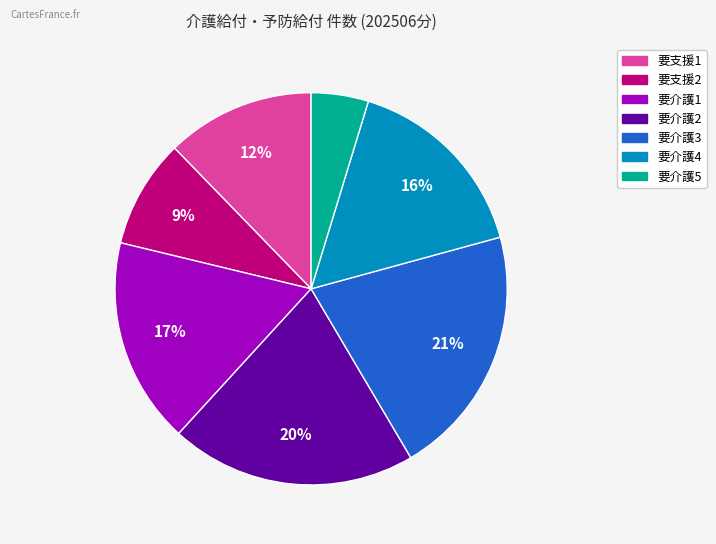

To the nearest percent, what percentage of the pie is 要介護3?

21%